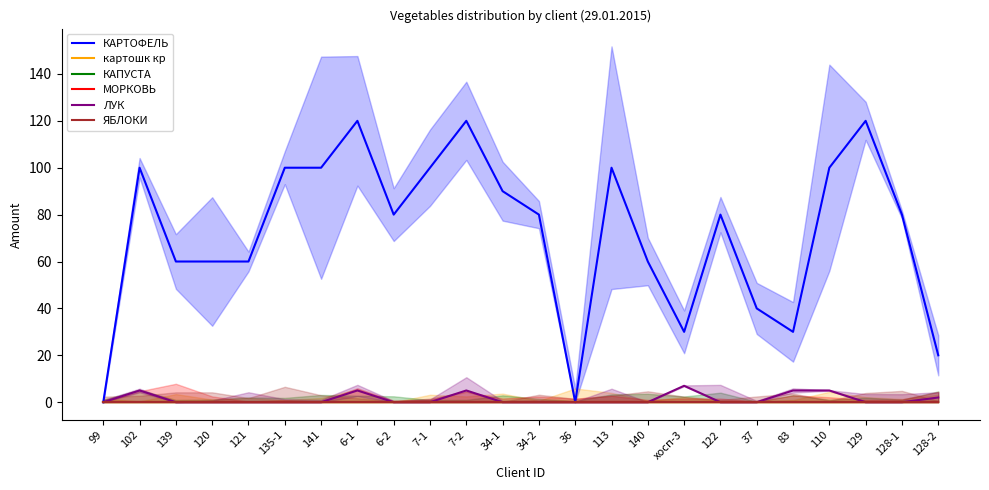

The value of КАРТОФЕЛЬ at 122 is 80. True or false?

True